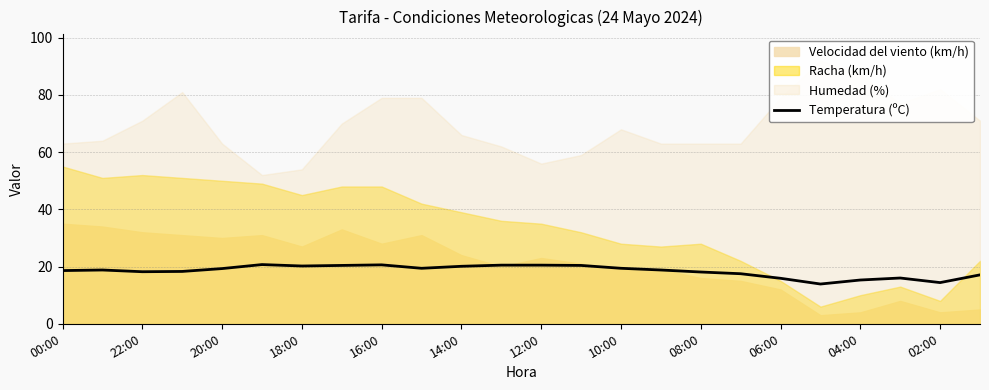

What is the highest value of the Temperatura (ºC) series?

20.7